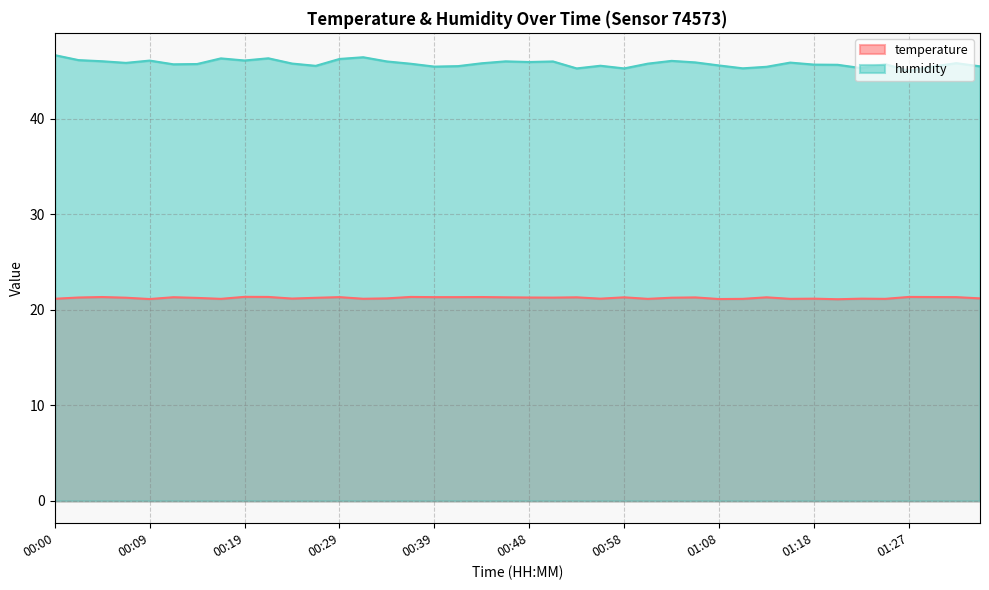

True or false: temperature and humidity intersect in this chart.

False